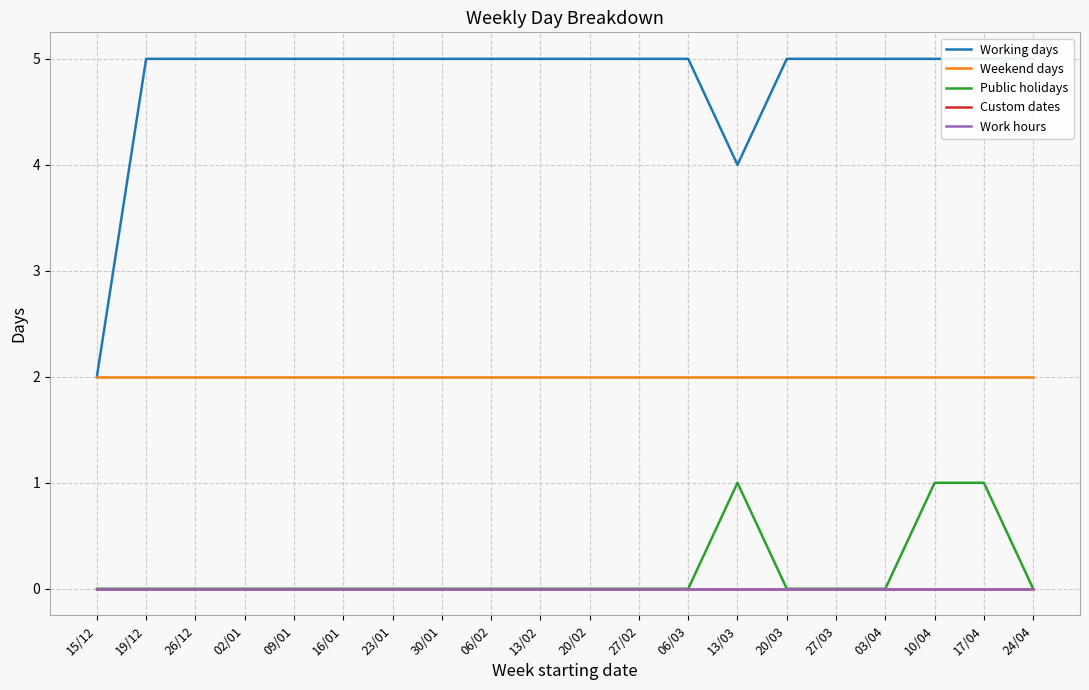

What is the label of the 13th point from the left?

06/03